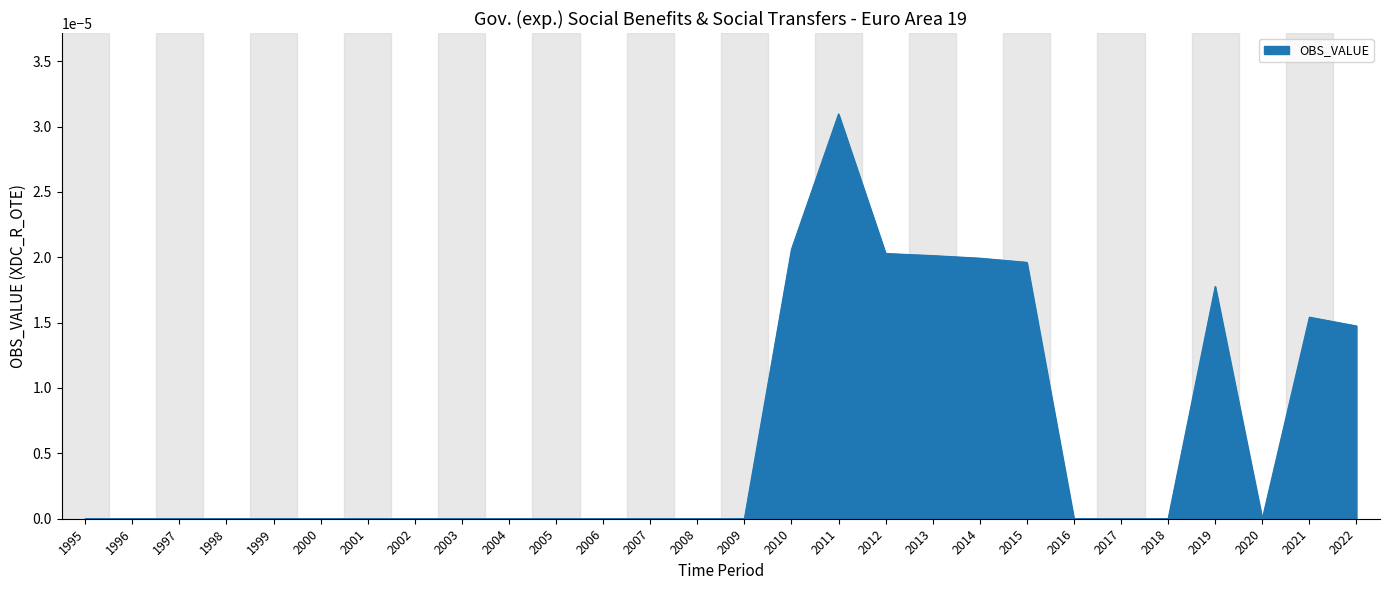

Count the number of categories in the chart.

28